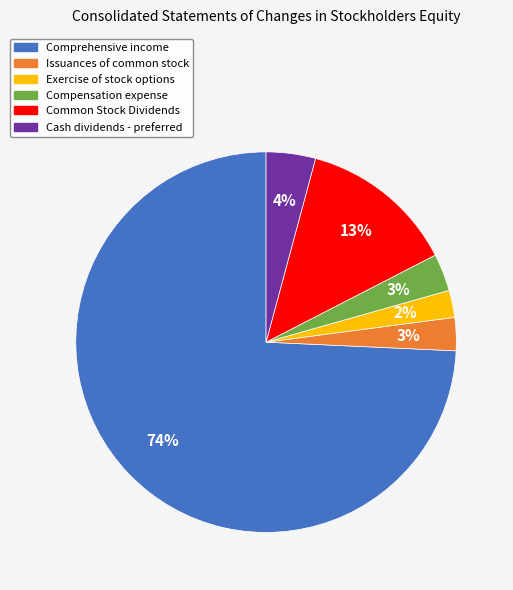

Between Comprehensive income and Compensation expense, which is larger?

Comprehensive income